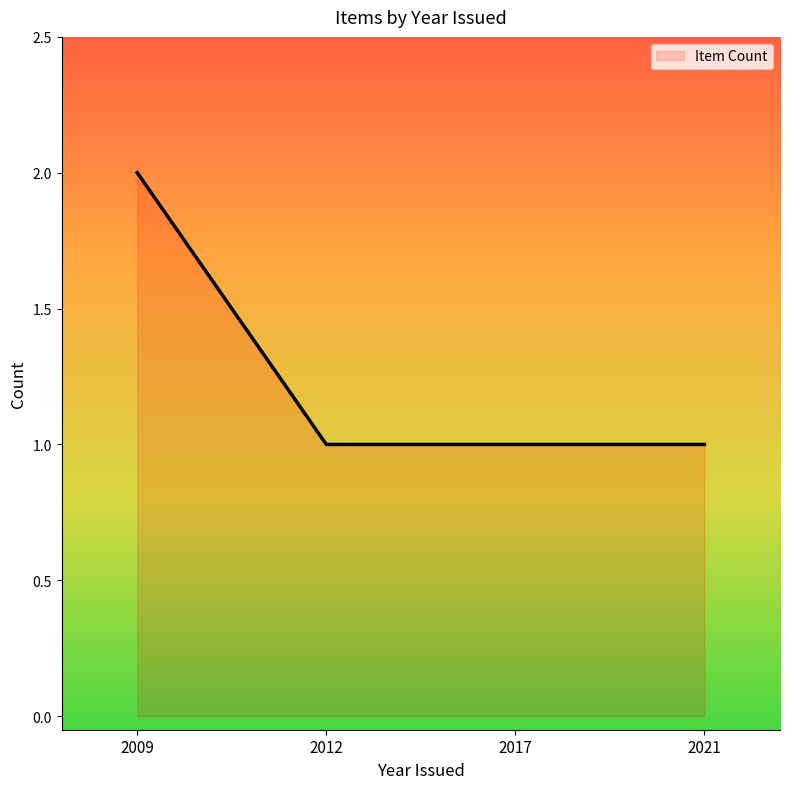

How many values are between 1 and 2?

4